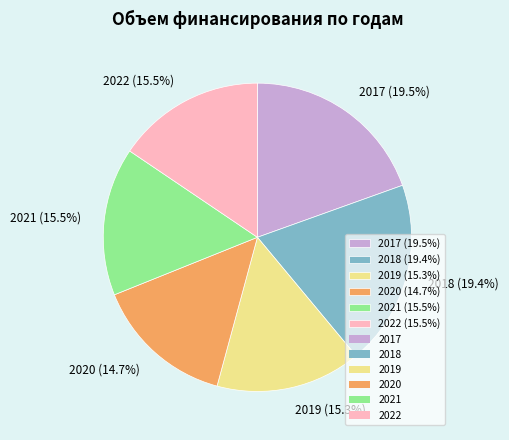

To the nearest percent, what is the difference between the 2019 and 2020 slice percentages?

1%